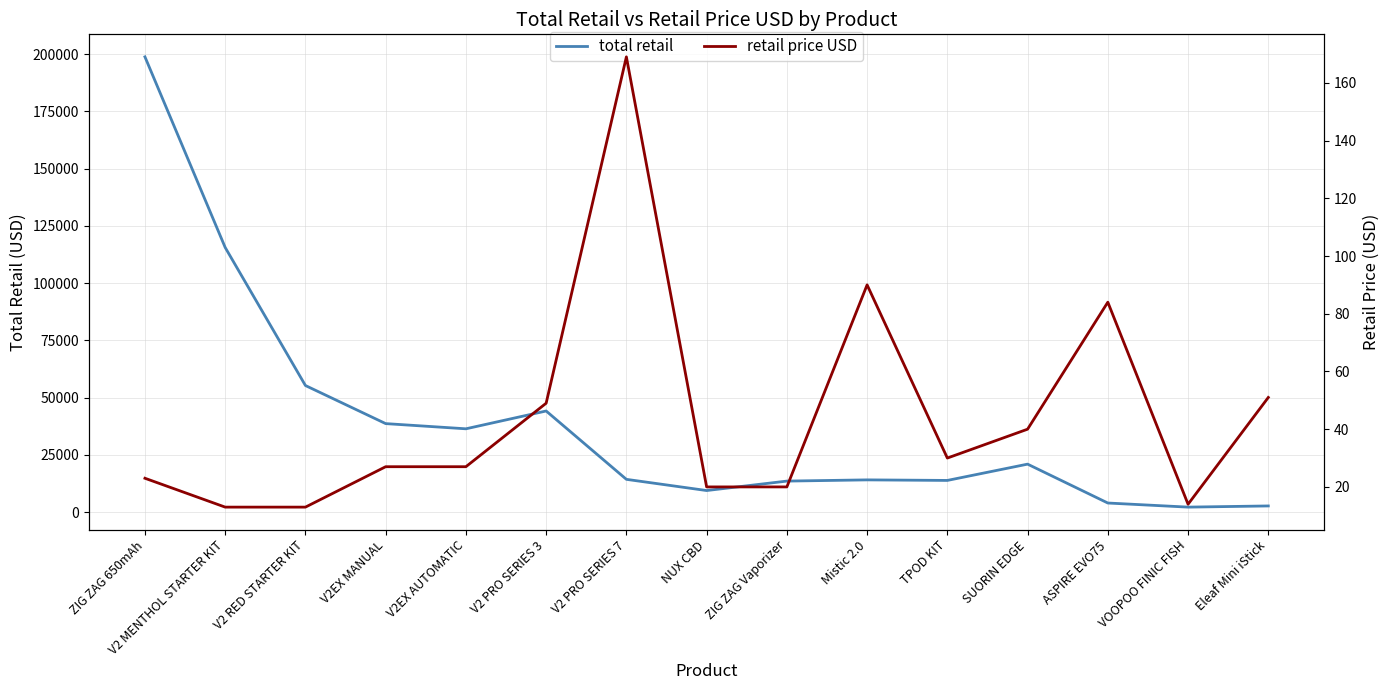

Reading left to right, list all the values displayed in this chart.

total retail: 198766	115570	55315	38691	36423	44198	14365	9480	13600	14130	13890	21000	4032	2240	2754
retail price USD: 23	13	13	27	27	49	169	20	20	90	30	40	84	14	51